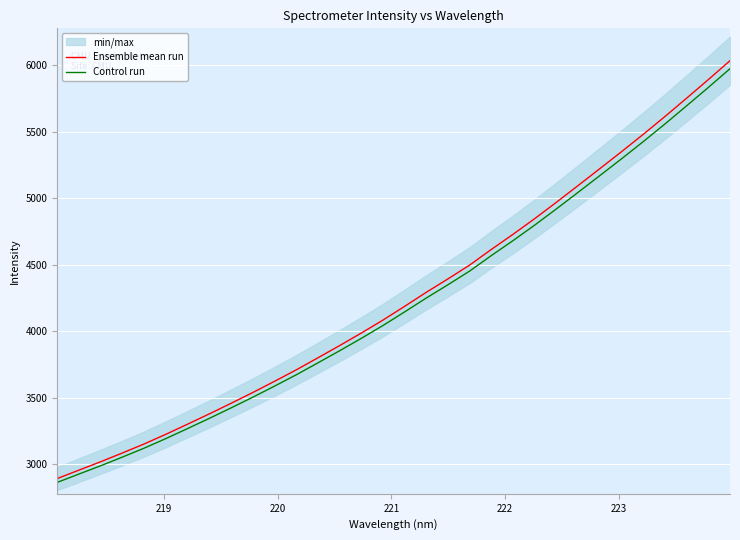

What is the minimum value for Ensemble mean run?

2894.3